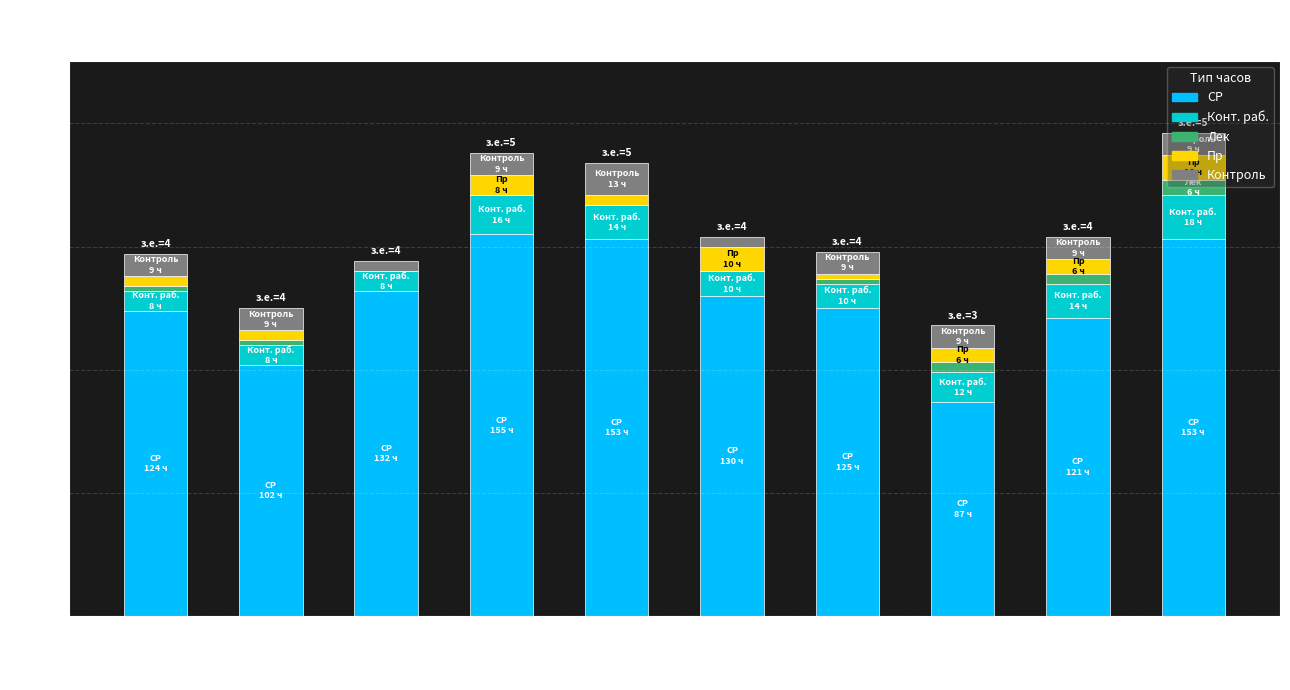

What is the maximum value for СР?

155